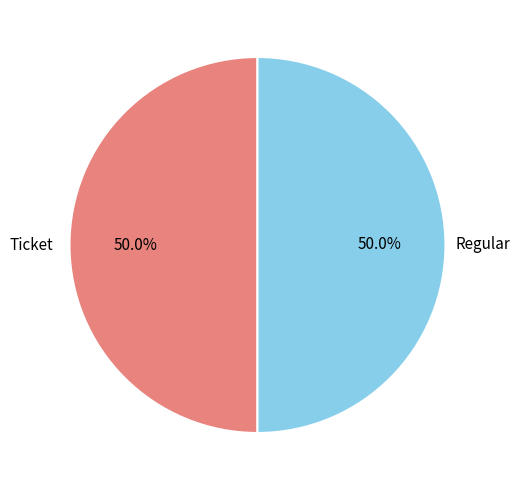

Count the number of slices in the pie.

2